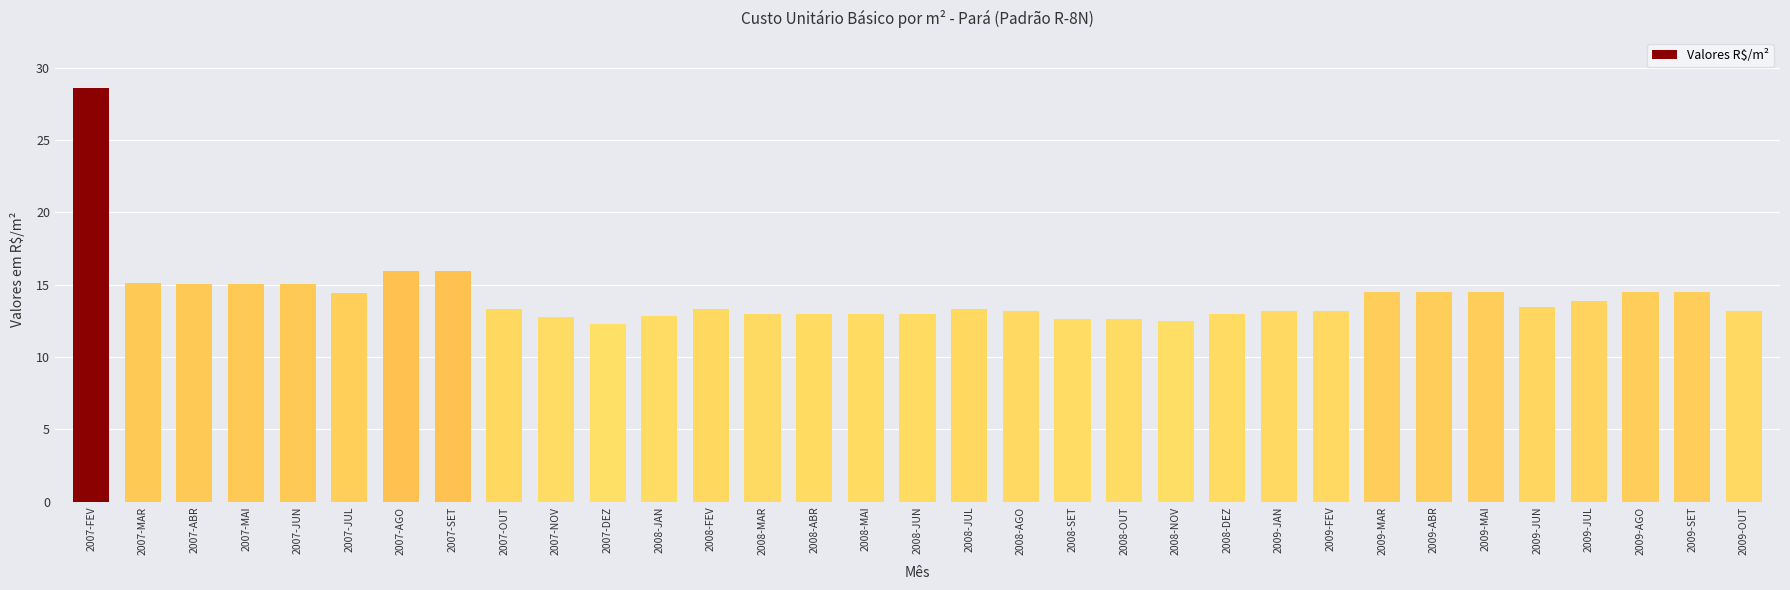

True or false: the data shows 6.2 at 2009-JAN.

False